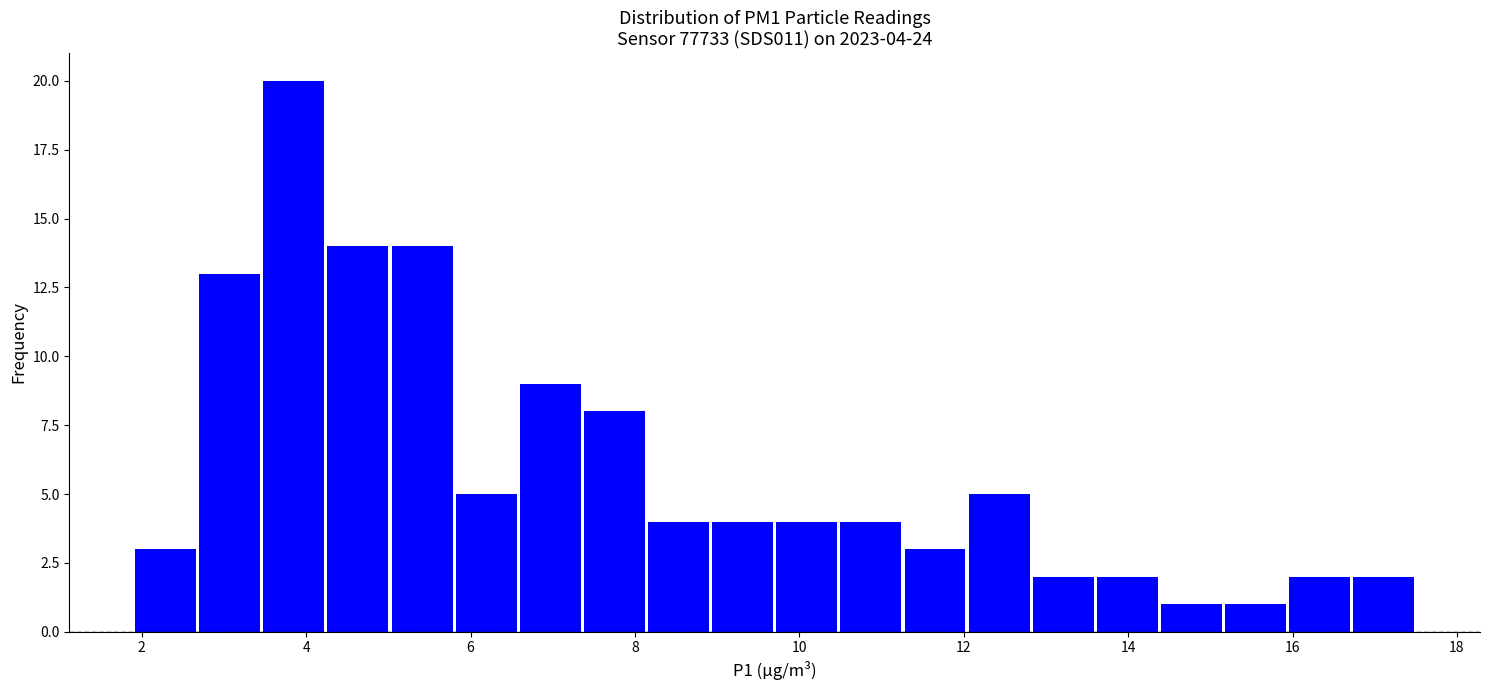

Around what value on the x-axis is the tallest bar? Give the approximate position of its centre, as read against the axis.

3.8